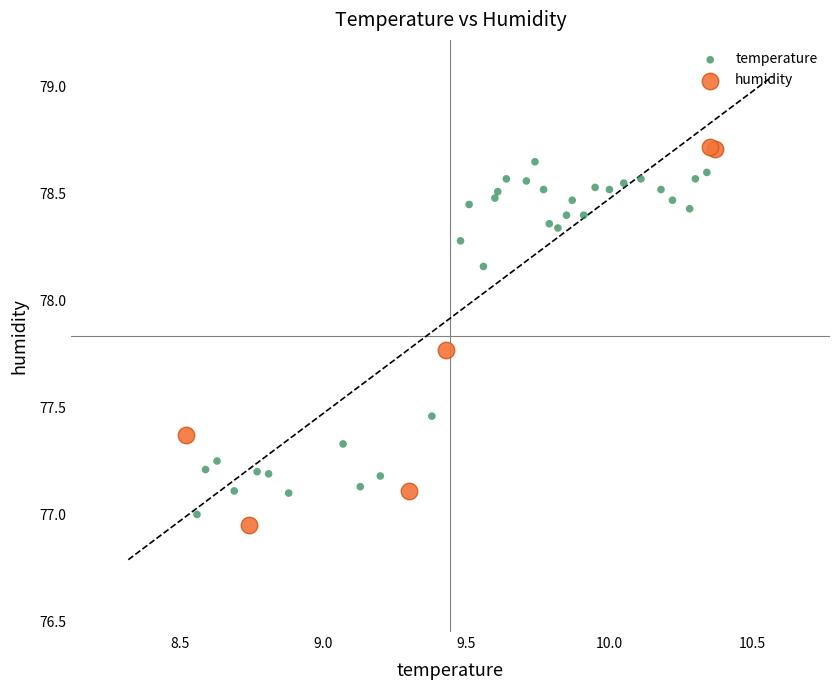

Which series reaches the maximum Y coordinate?

humidity